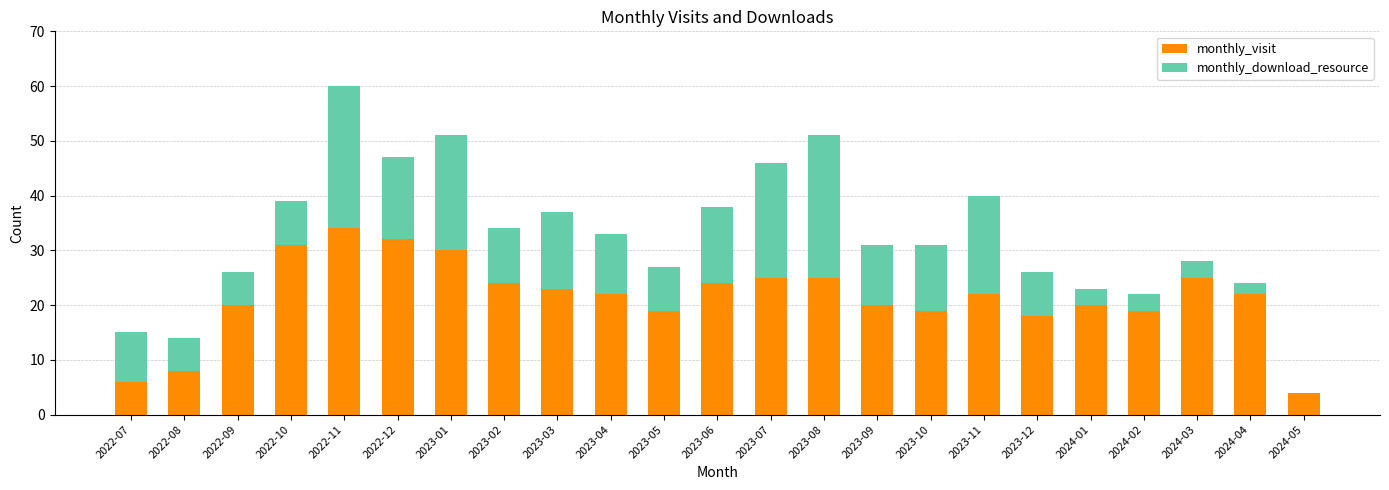

What is the total value across all series at 2024-02?

22